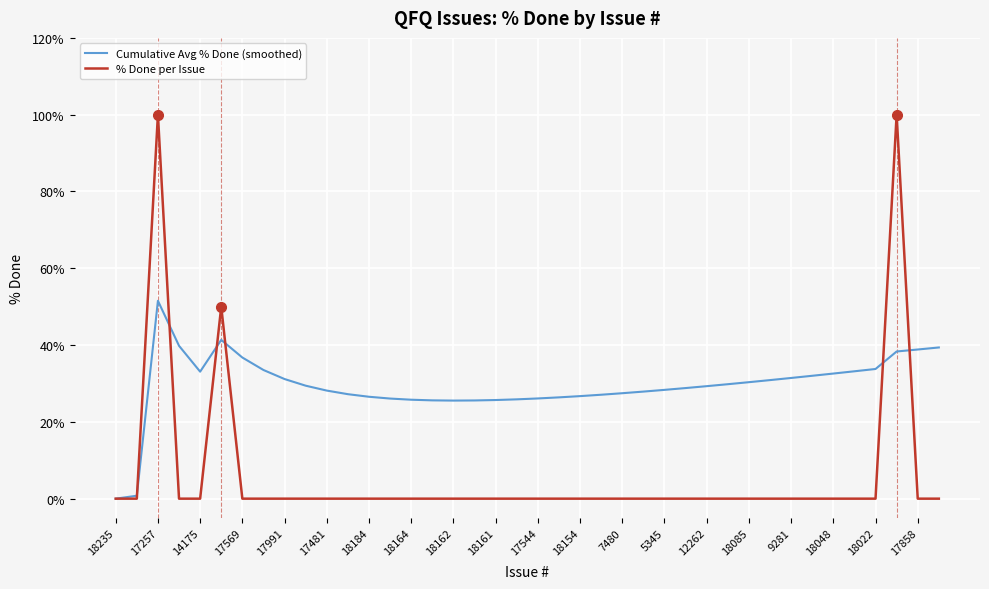

Is this an area chart (filled region under the line)?

No